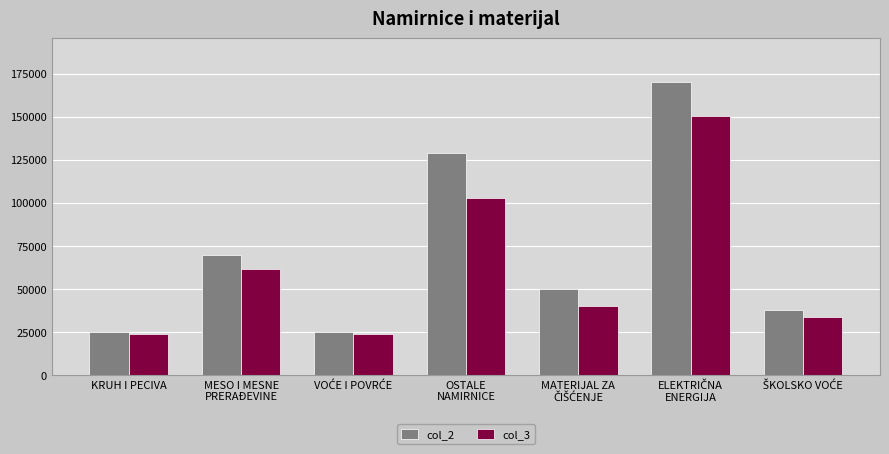

List the series in order of their peak value, lowest first.

col_3, col_2